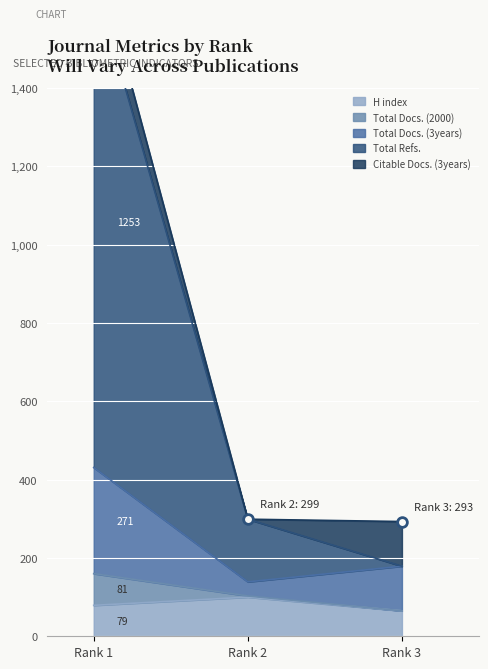

What is the lowest value of the H index series?

65